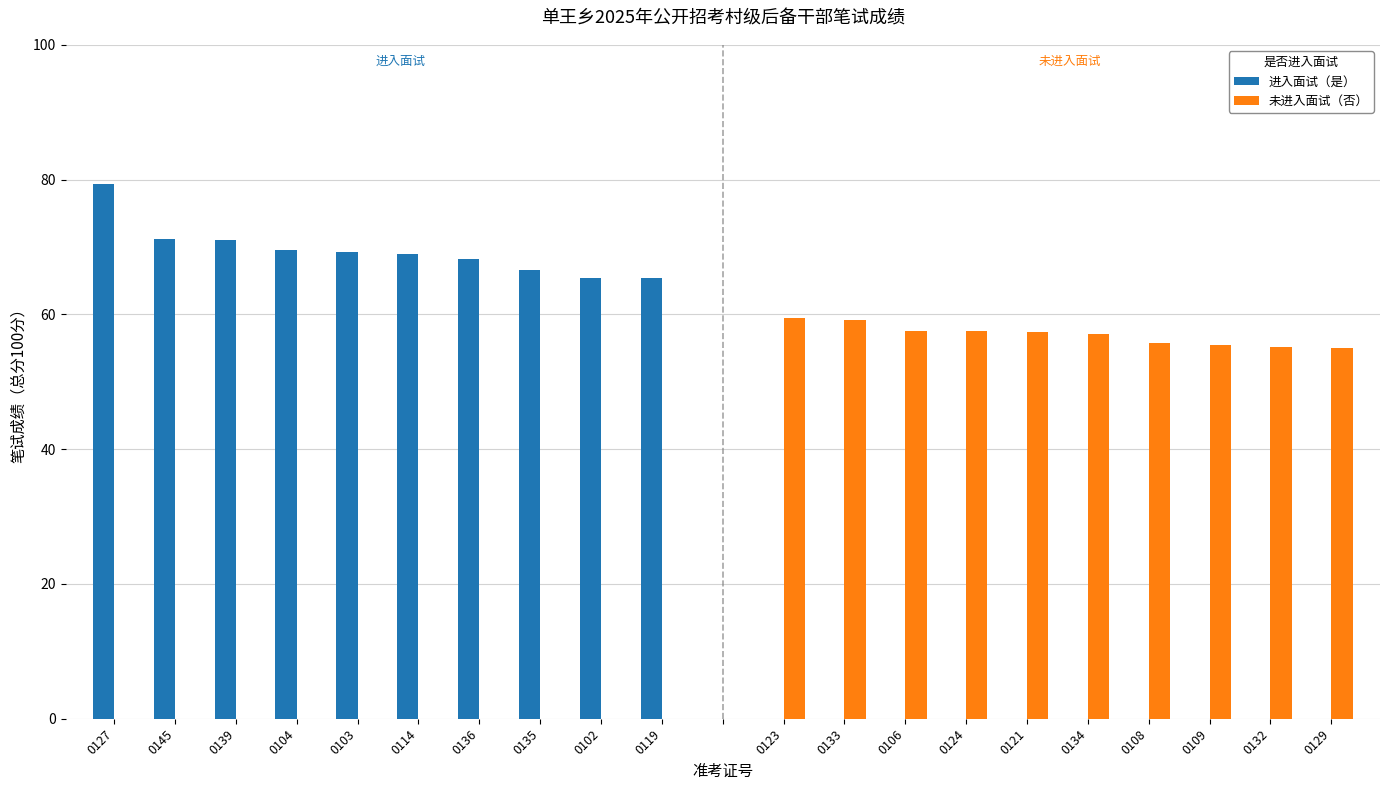

What is the sum of all 未进入面试（否） values?

569.7